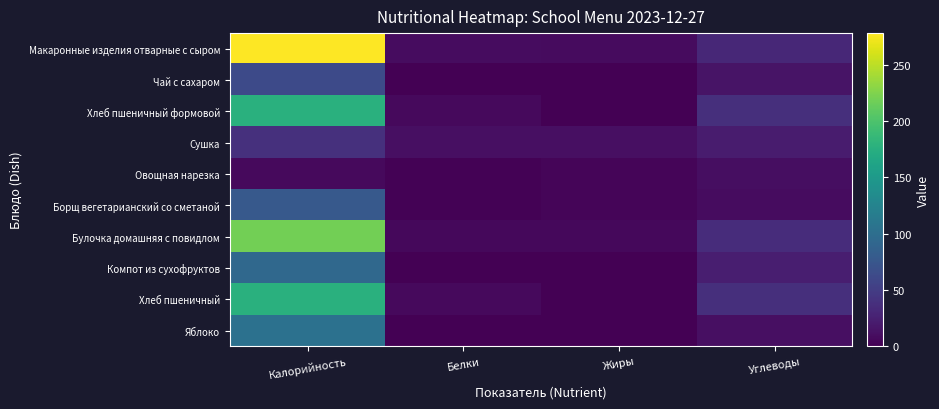

At Жиры, list the series in order from largest to smallest.

Сушка, Макаронные изделия отварные с сыром, Булочка домашняя с повидлом, Овощная нарезка, Борщ вегетарианский со сметаной, Хлеб пшеничный формовой, Хлеб пшеничный, Чай с сахаром, Компот из сухофруктов, Яблоко